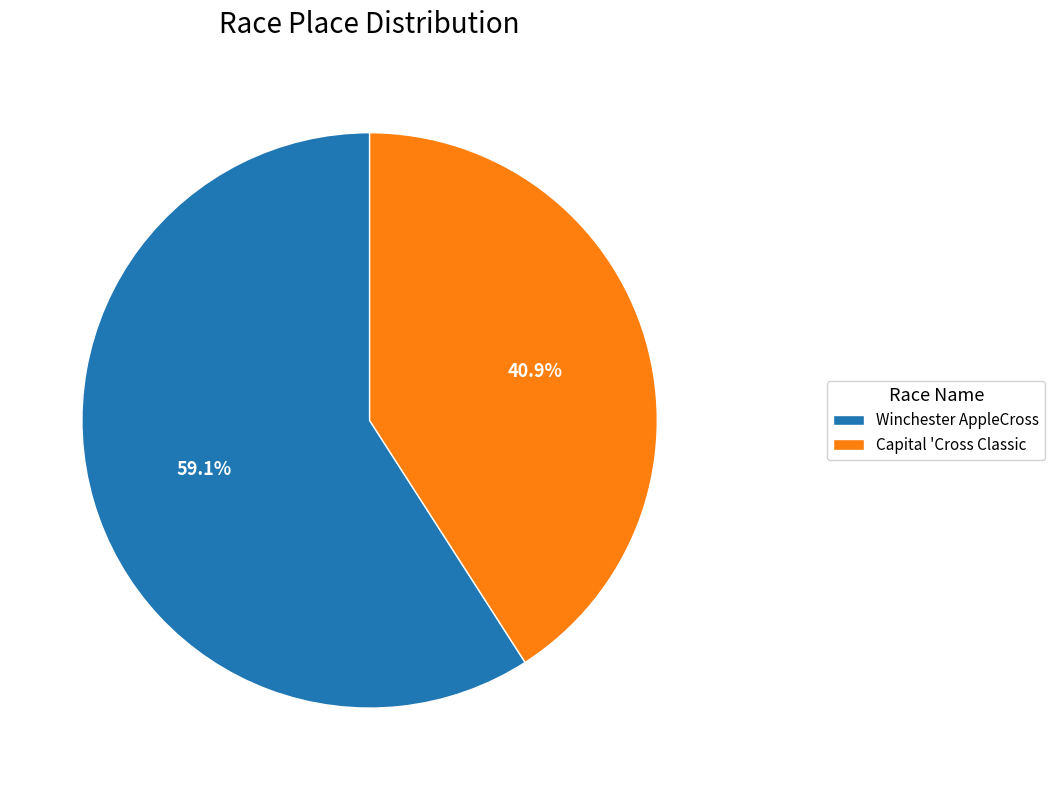

To the nearest percent, what is the combined percentage of Winchester AppleCross and Capital 'Cross Classic?

100%